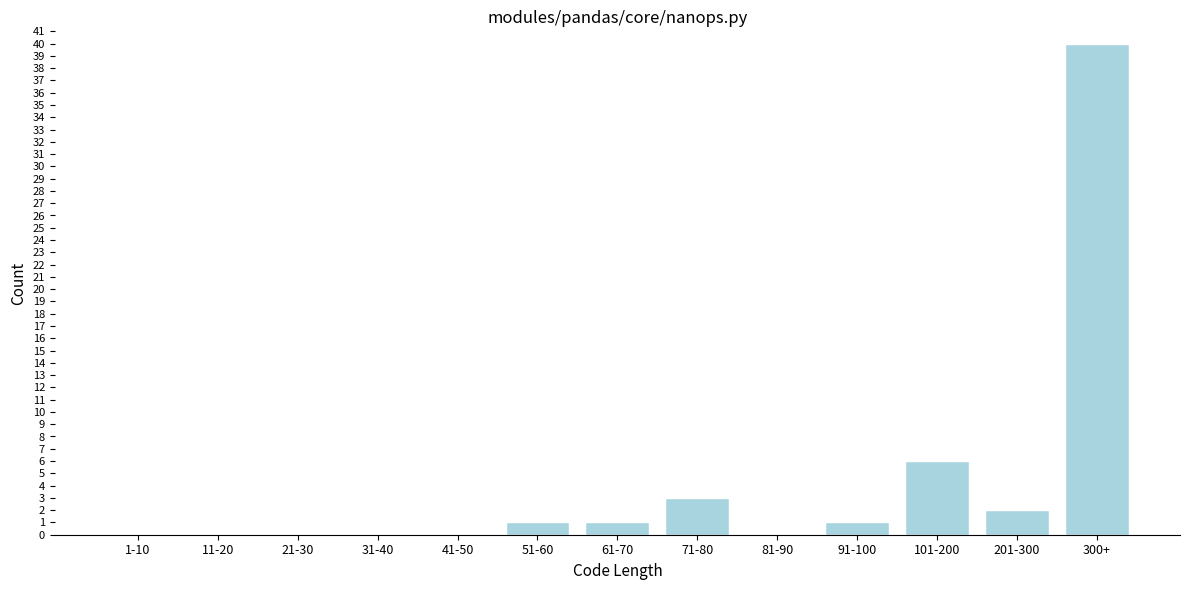

Reading left to right, transcribe all the data shown in this chart.

1-10=0	11-20=0	21-30=0	31-40=0	41-50=0	51-60=1	61-70=1	71-80=3	81-90=0	91-100=1	101-200=6	201-300=2	300+=40